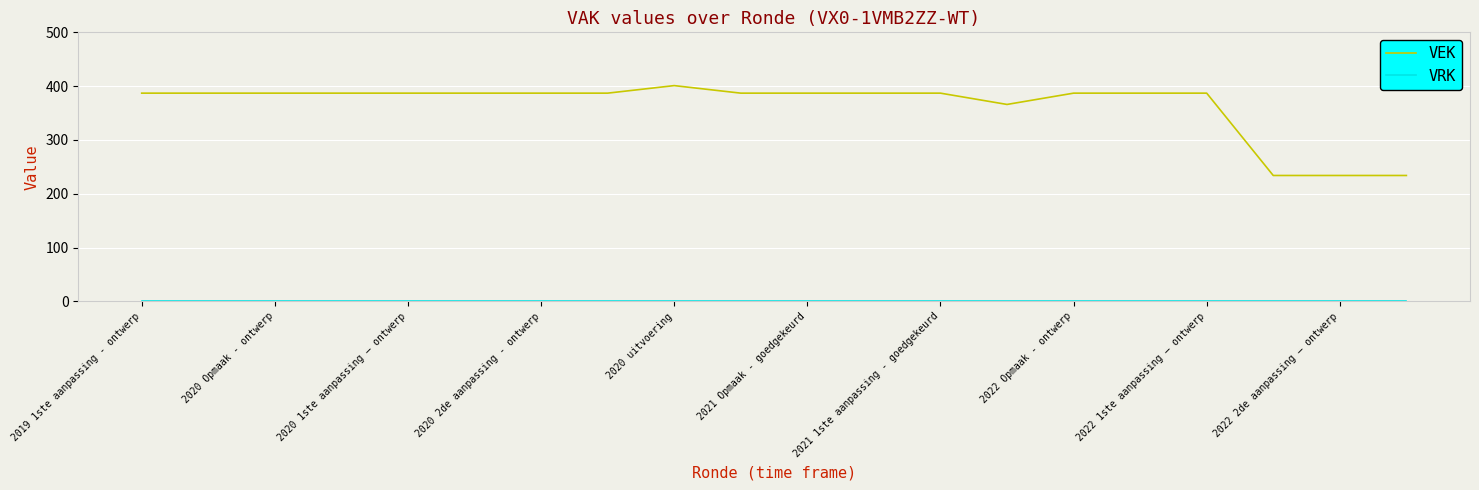

Count the number of categories in the chart.

20